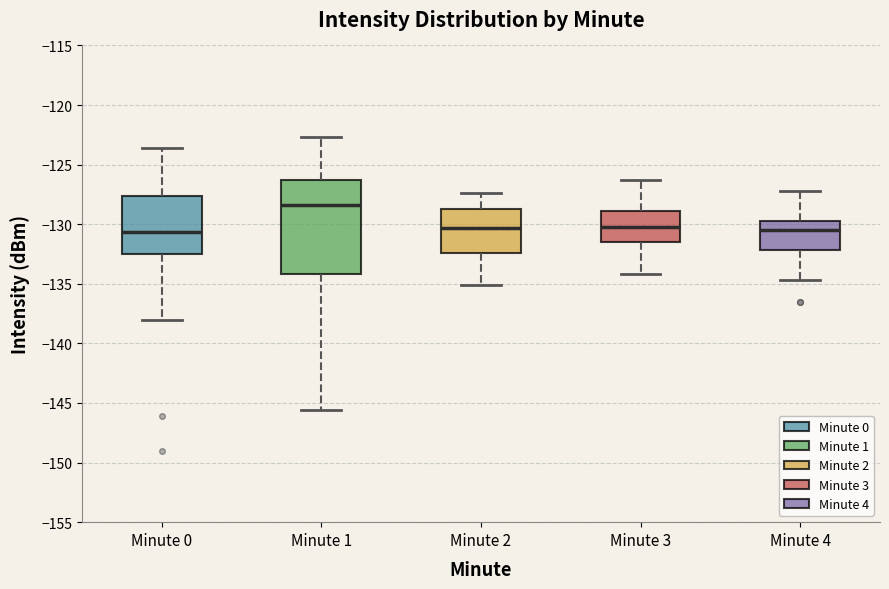

Reading left to right, transcribe this box plot: for each box, give where its median line is, the range the box spans, and where its two whiskers end, as read against the y-axis. The values are not printed on the chart, so give them approximately, as read against the axis.

Minute 0: median -130.5, box -132.5 to -127.5, whiskers -138.0 to -123.5
Minute 1: median -128.5, box -134.0 to -126.5, whiskers -145.5 to -122.5
Minute 2: median -130.5, box -132.5 to -128.5, whiskers -135.0 to -127.5
Minute 3: median -130.0, box -131.5 to -129.0, whiskers -134.0 to -126.5
Minute 4: median -130.5, box -132.0 to -129.5, whiskers -134.5 to -127.0